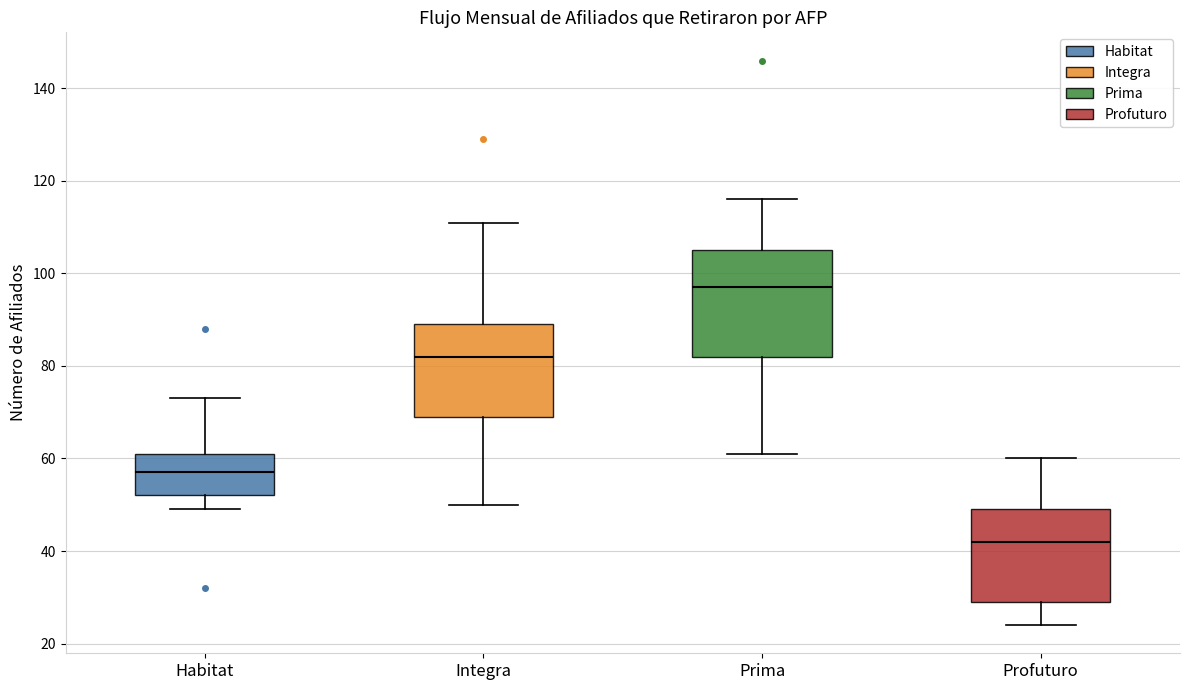

Which box has the highest median line?

Prima